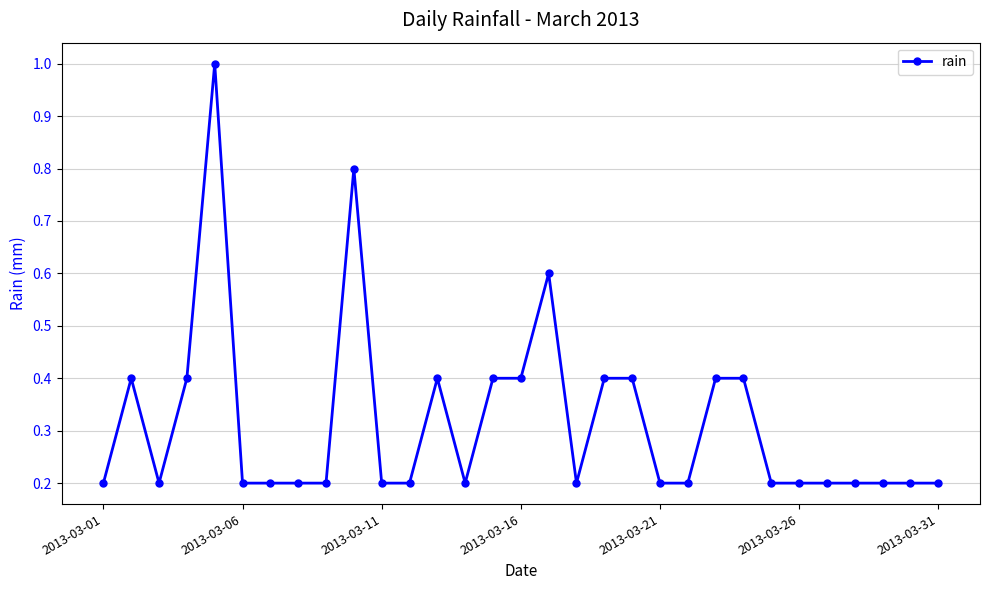

What is the average value?

0.3